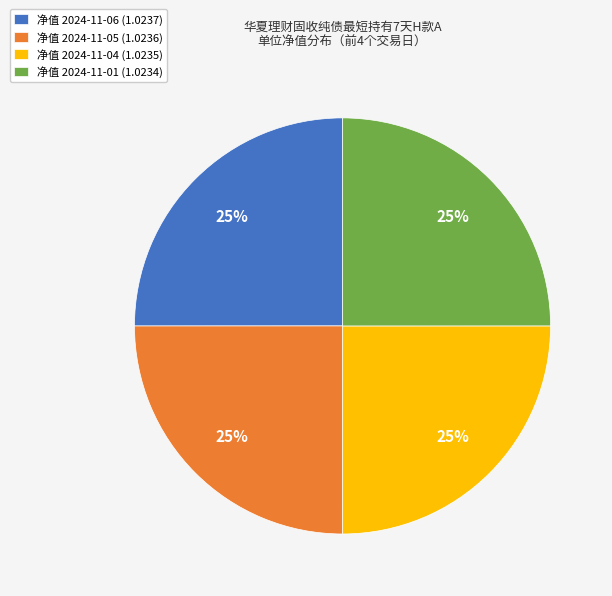

What is the ratio of the value at 净值 2024-11-04 (1.0235) to the value at 净值 2024-11-01 (1.0234)?

1.0